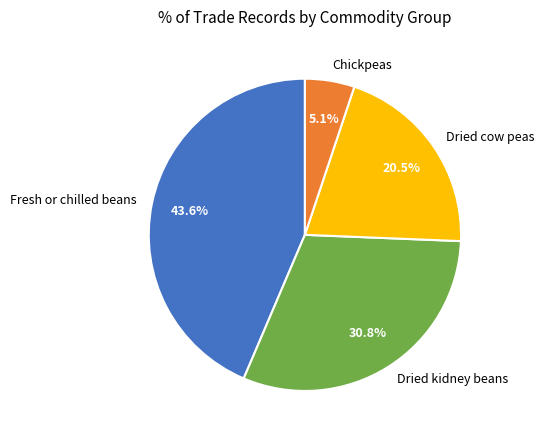

Count the number of slices in the pie.

4